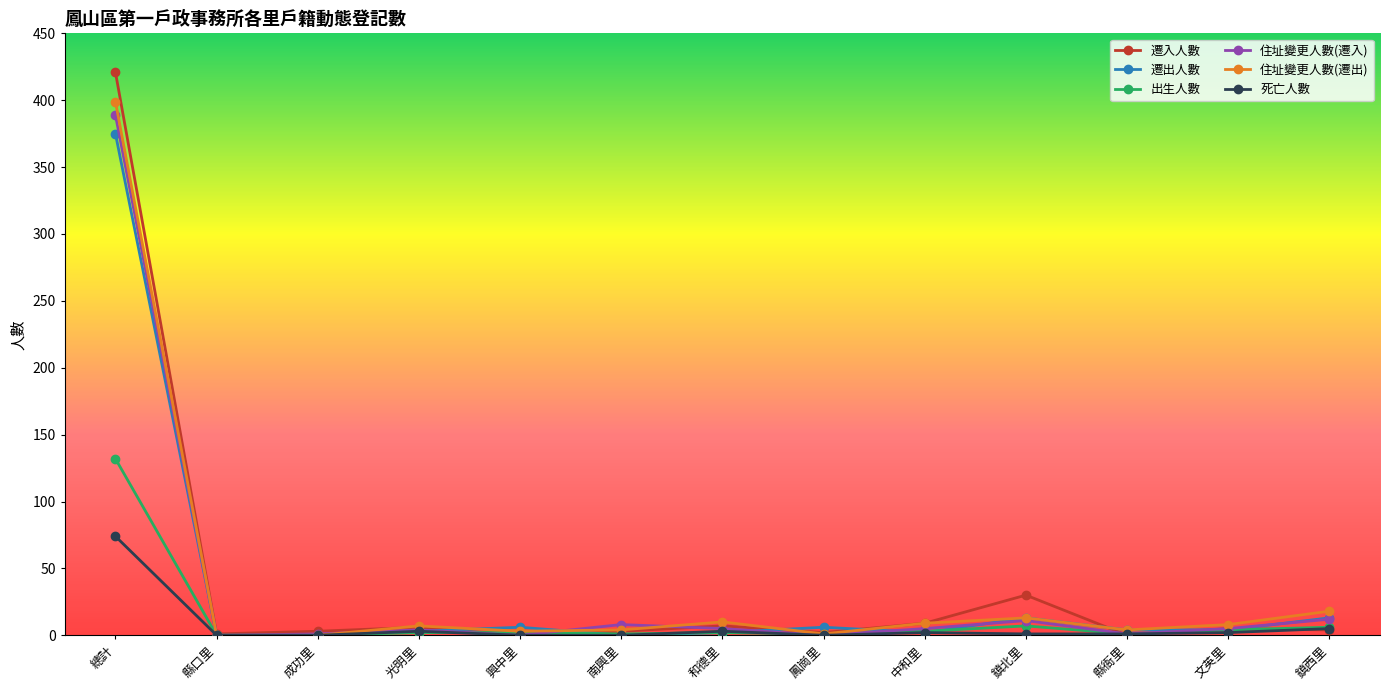

The 死亡人數 series shows 132 at 總計. True or false?

False